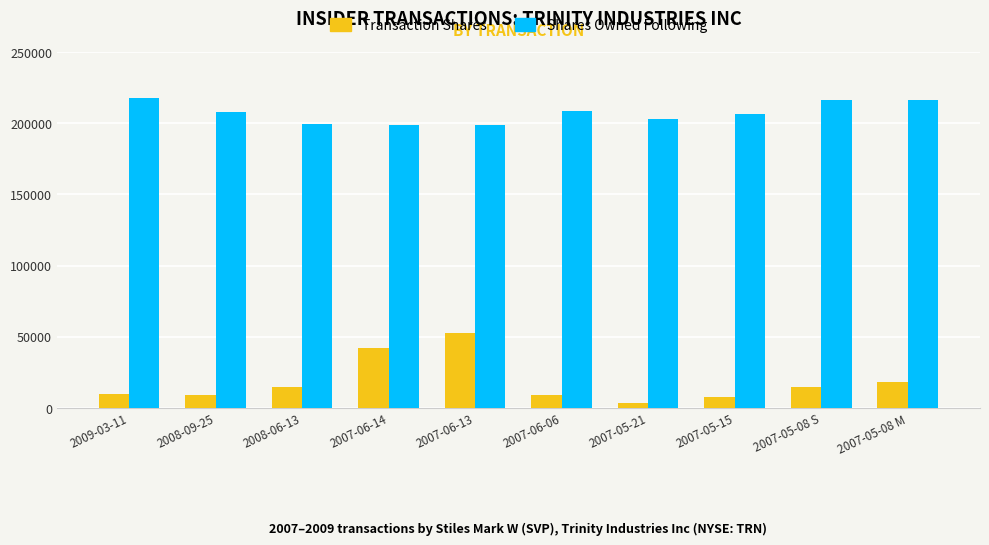

What is the maximum value shown in the chart?

217964